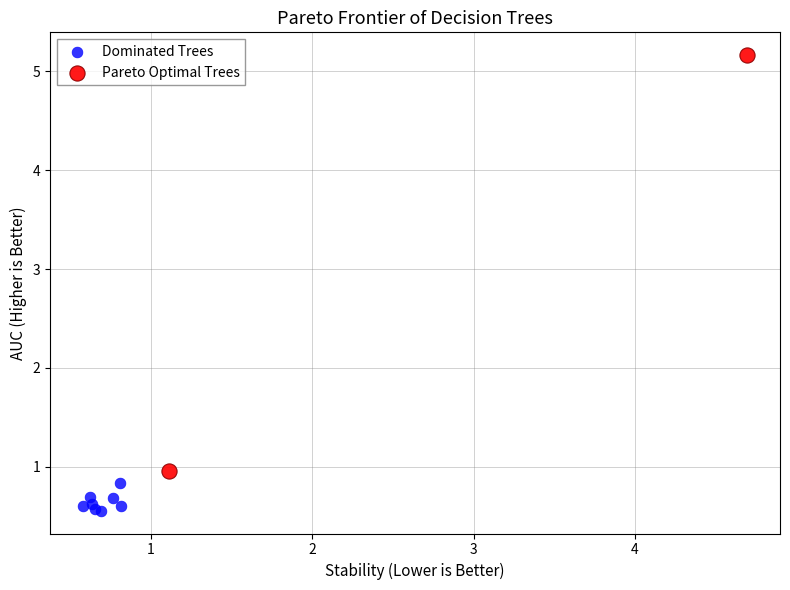

Which series reaches the maximum Y coordinate?

Pareto Optimal Trees